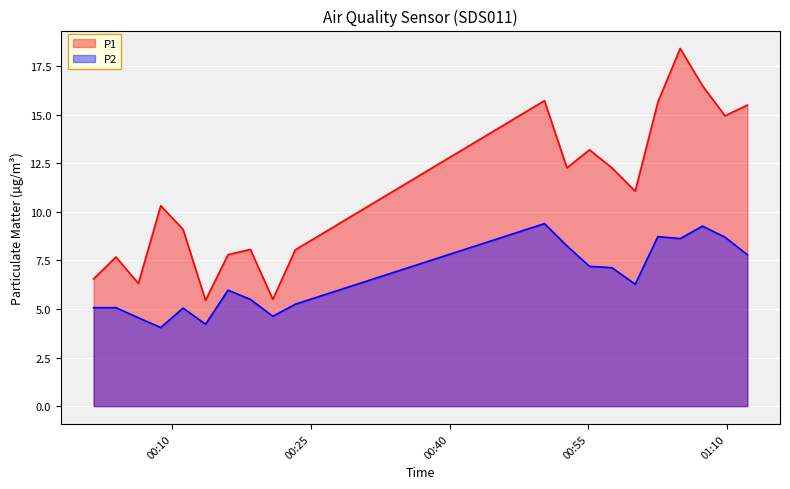

What is the difference between the maximum and minimum values in the P2 series?

5.4